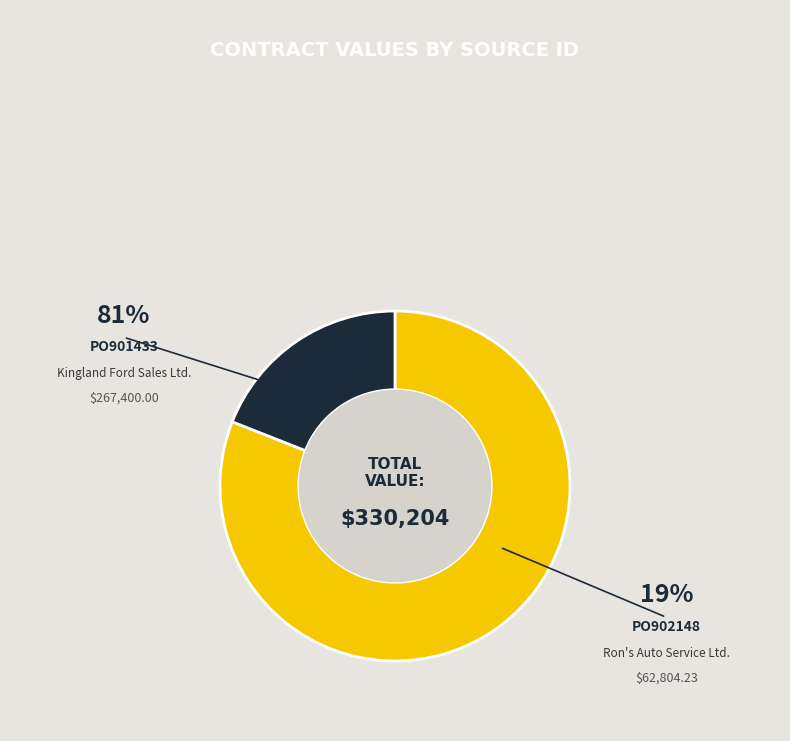

Is it true that PO902148 is 6% of the pie?

False